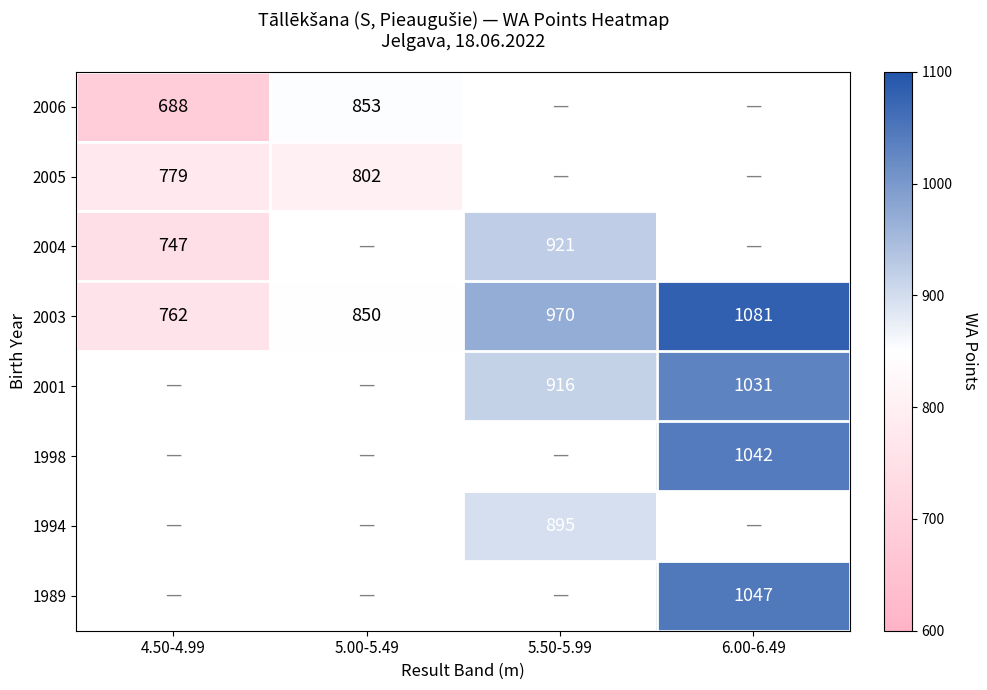

The value of 1989 at 6.00-6.49 is 1047. True or false?

True